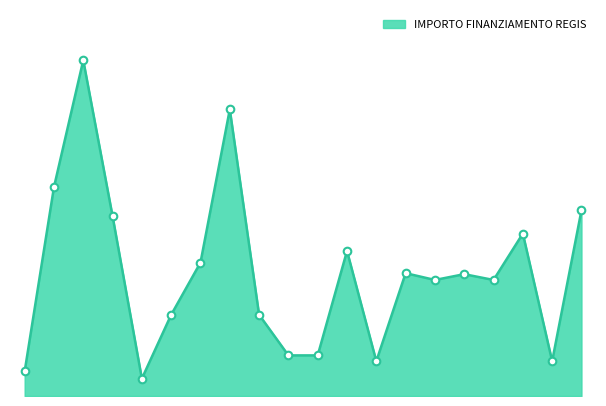

Is this an area chart (filled region under the line)?

Yes